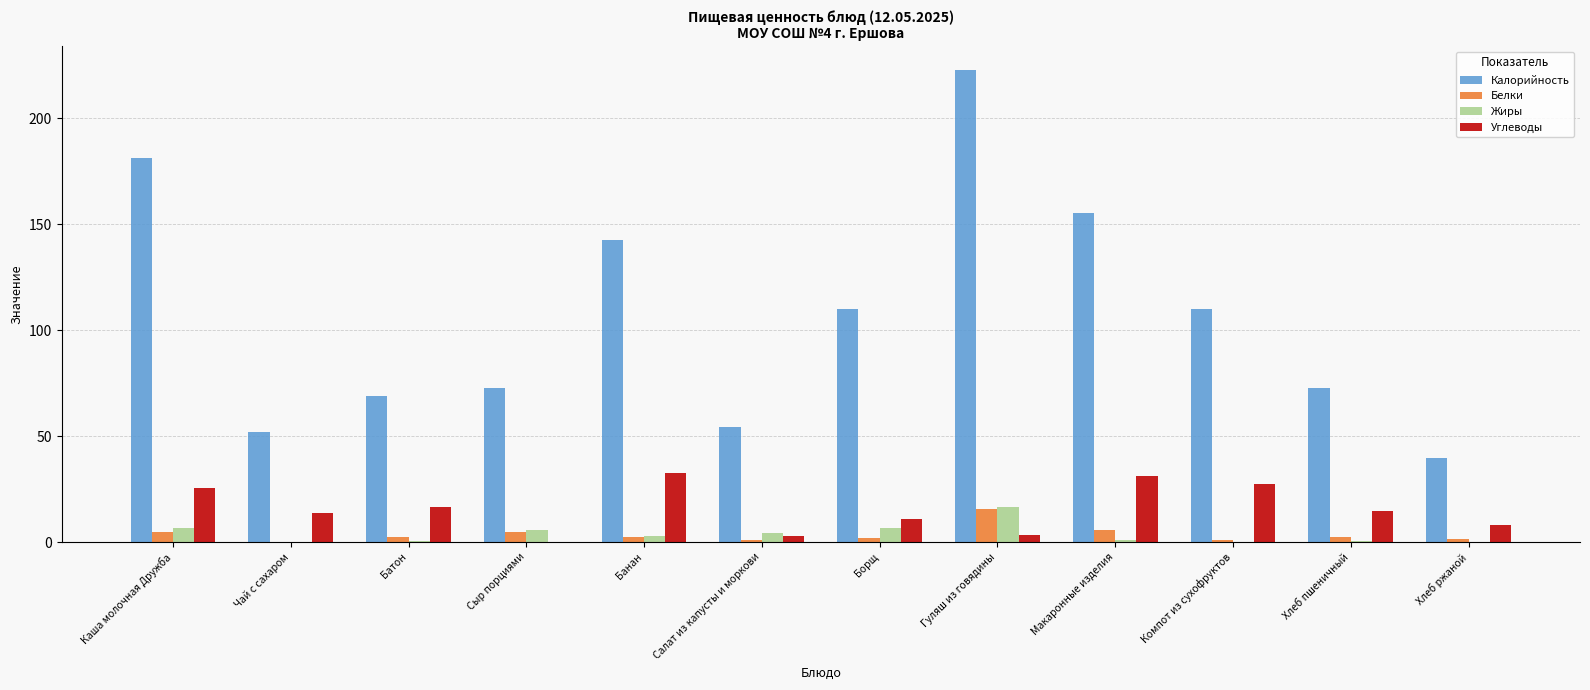

How many groups of bars are there?

12